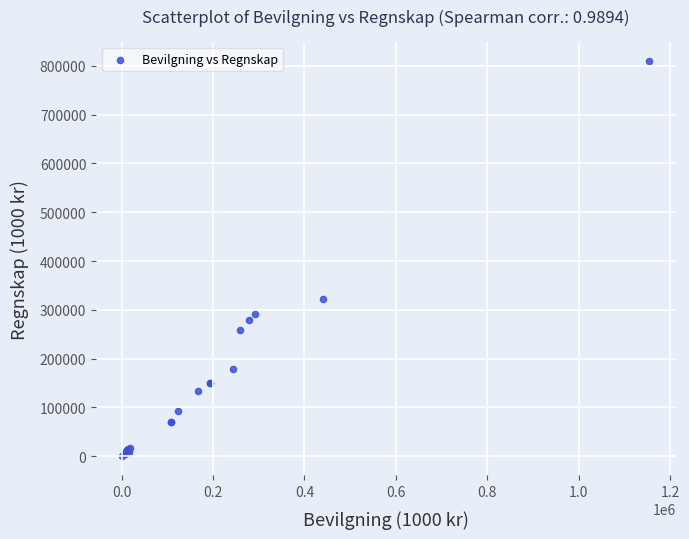

What Y value in the scatter plot is closest to 405119?

321666.3